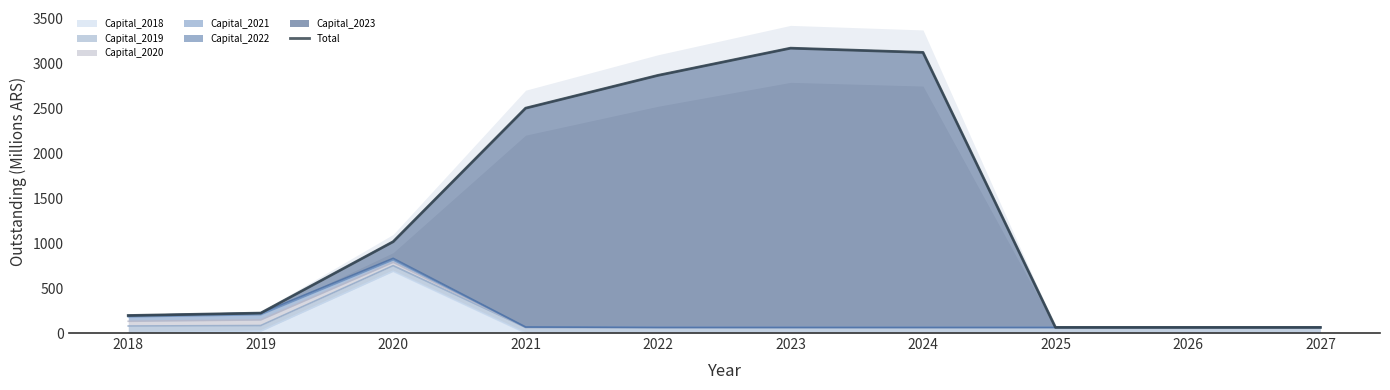

Which label corresponds to the smallest value in the chart?

2025